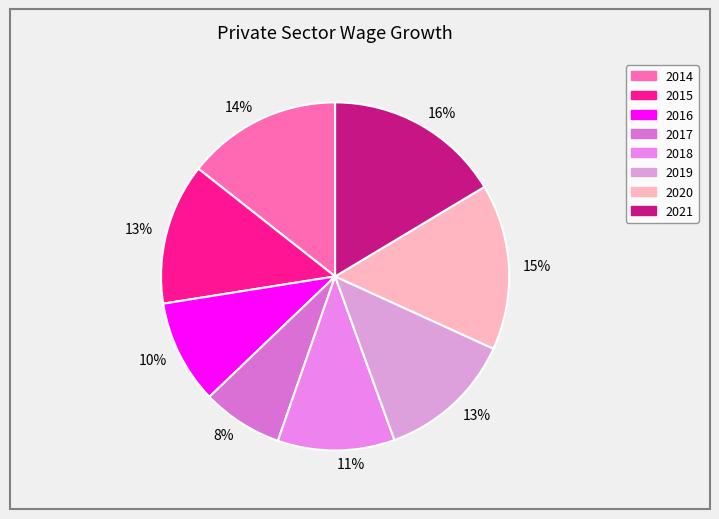

Does 2018 represent more than half of the total?

No